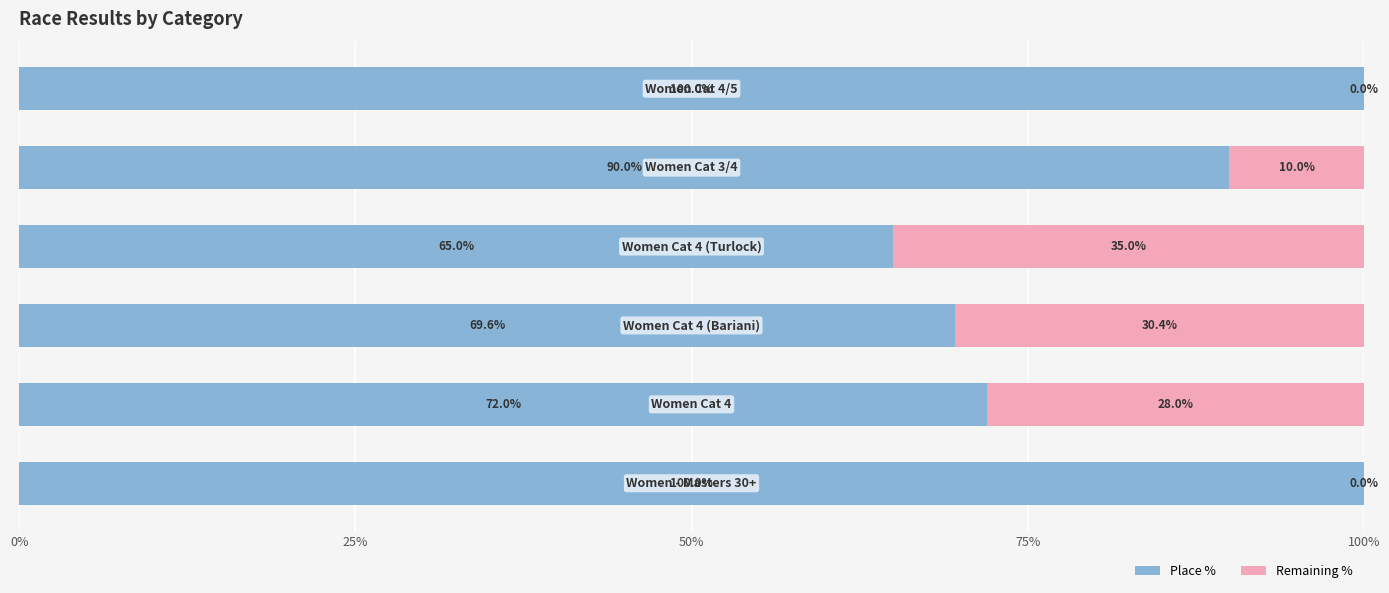

What is the maximum value for Place %?

100.0